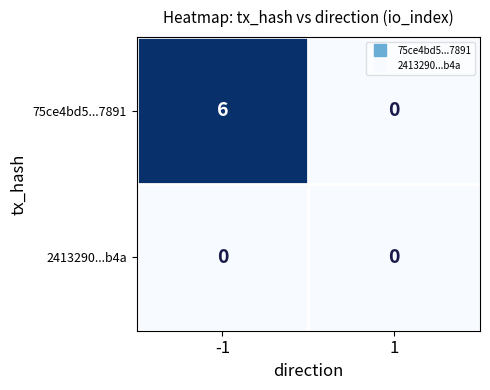

Reading right to left, extract all data points from this chart.

75ce4bd5...7891: 0	6
2413290...b4a: 0	0